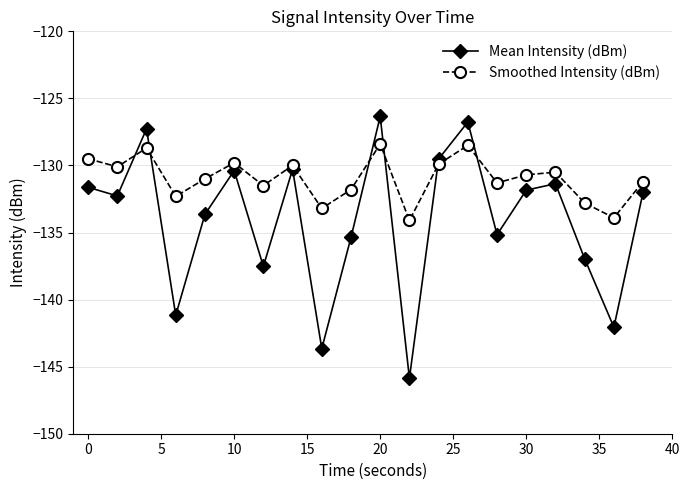

Which series has the widest spread of values?

Mean Intensity (dBm)